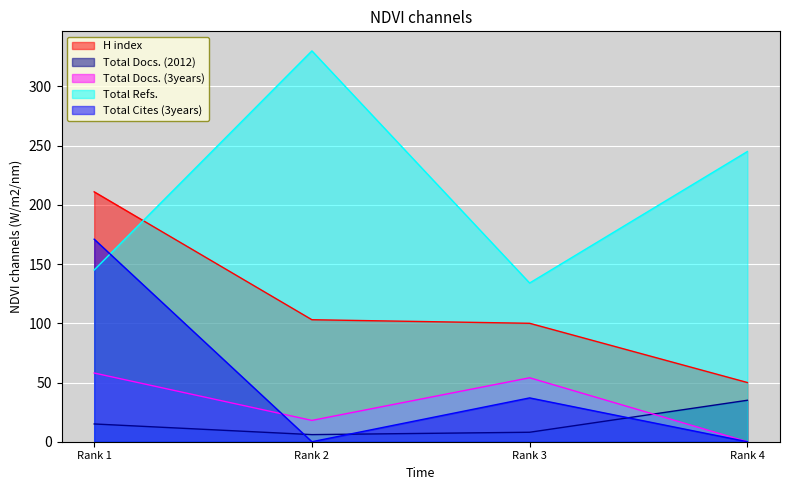

List the series in order of their peak value, lowest first.

Total Docs. (2012), Total Docs. (3years), Total Cites (3years), H index, Total Refs.